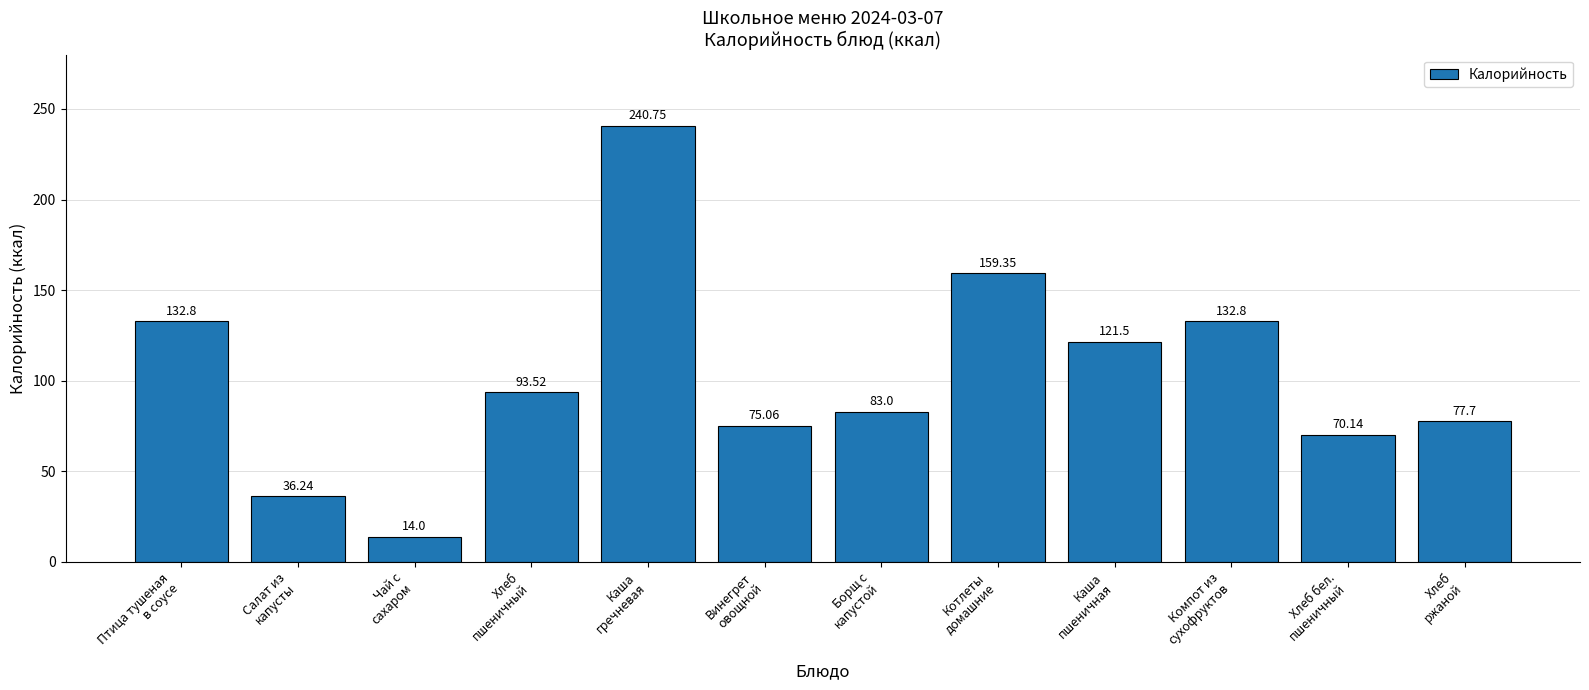

What is the average value?

103.1